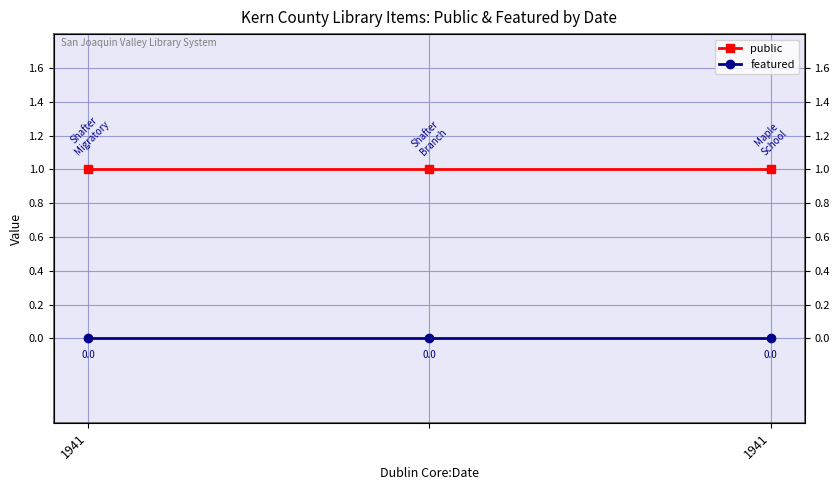

What are all the series names shown in the legend?

public, featured